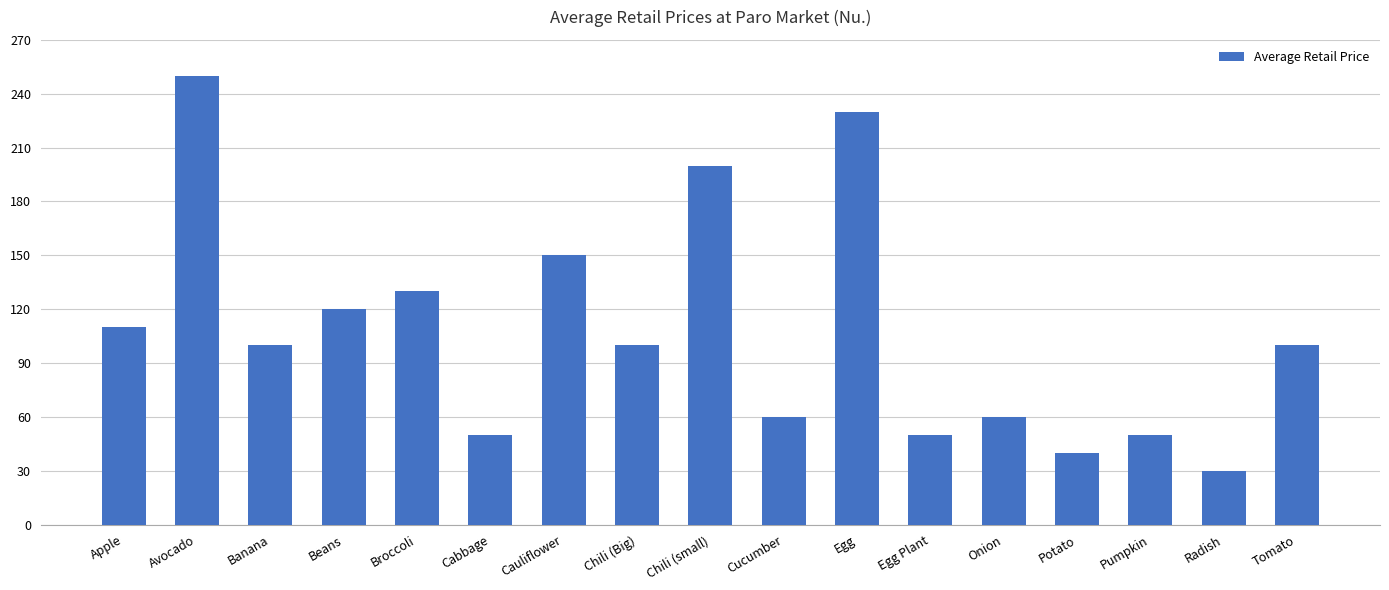

What is the average value?

108